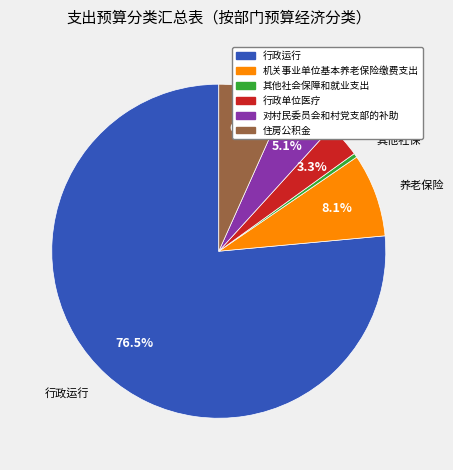

Do 住房公积金 and 其他社会保障和就业支出 together represent more than half of the pie?

No